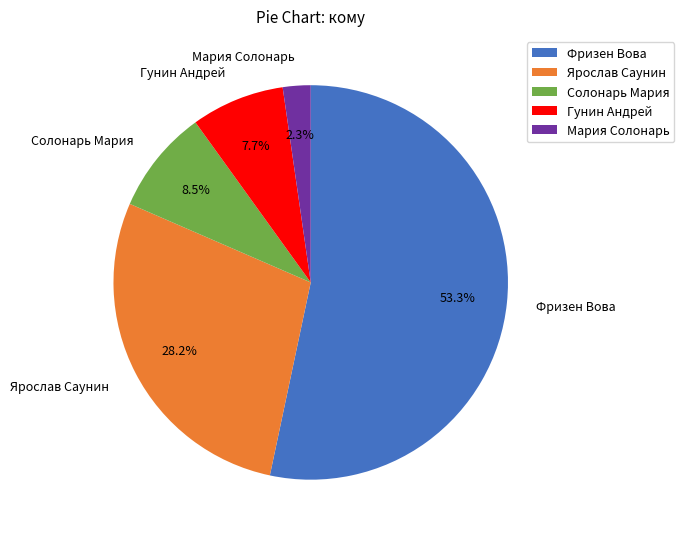

Rank the categories by value from lowest to highest.

Мария Солонарь, Гунин Андрей, Солонарь Мария, Ярослав Саунин, Фризен Вова